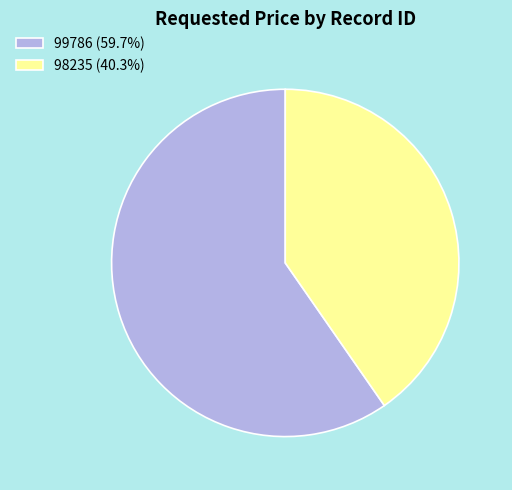

What is the largest slice in the pie chart?

99786